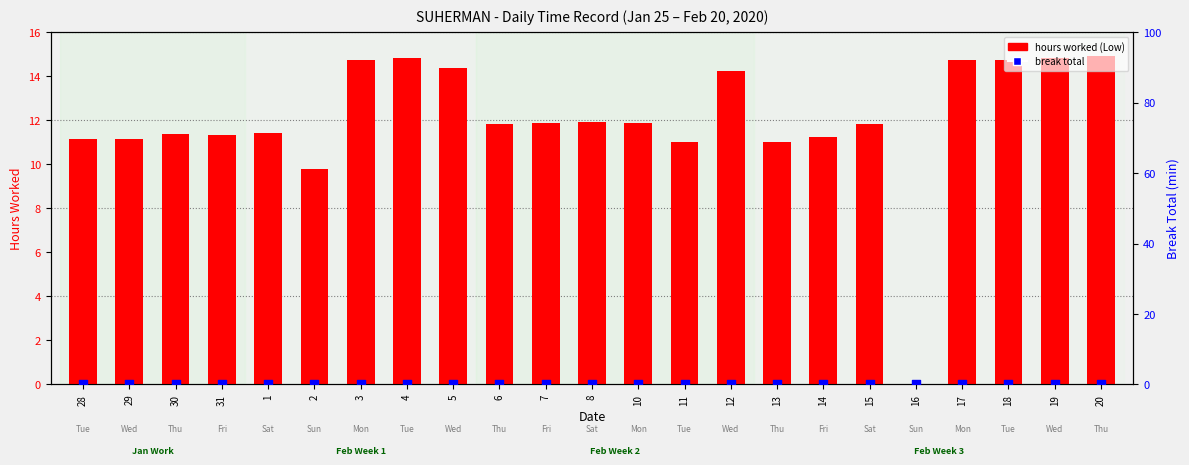

At how many categories does at least one series exceed 0?

22